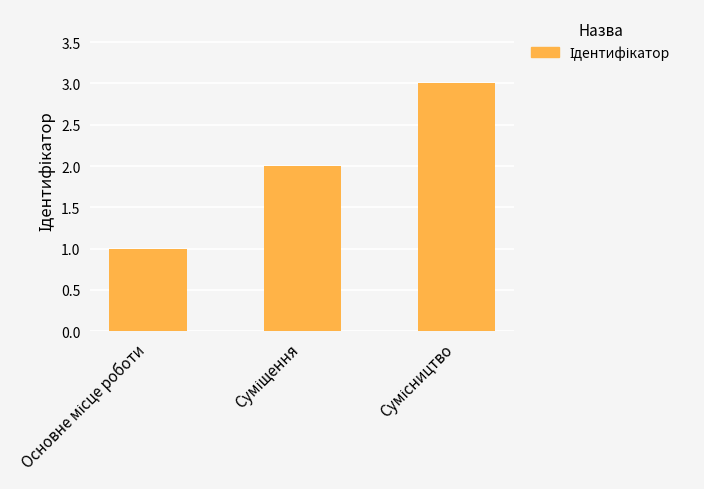

What is the maximum value shown in the chart?

3